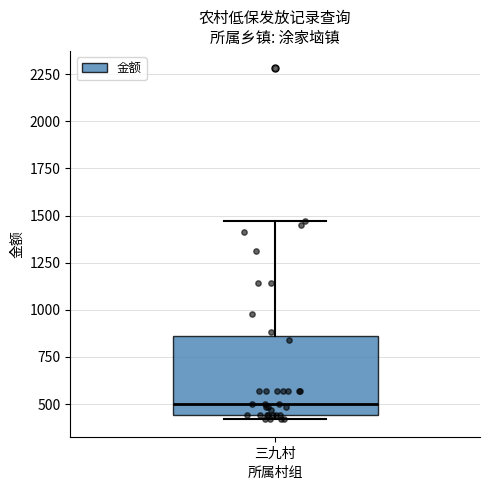

Where does the upper whisker of the box for 三九村 end on the y-axis? The values are not printed on the chart, so give them approximately, as read against the axis.

1450